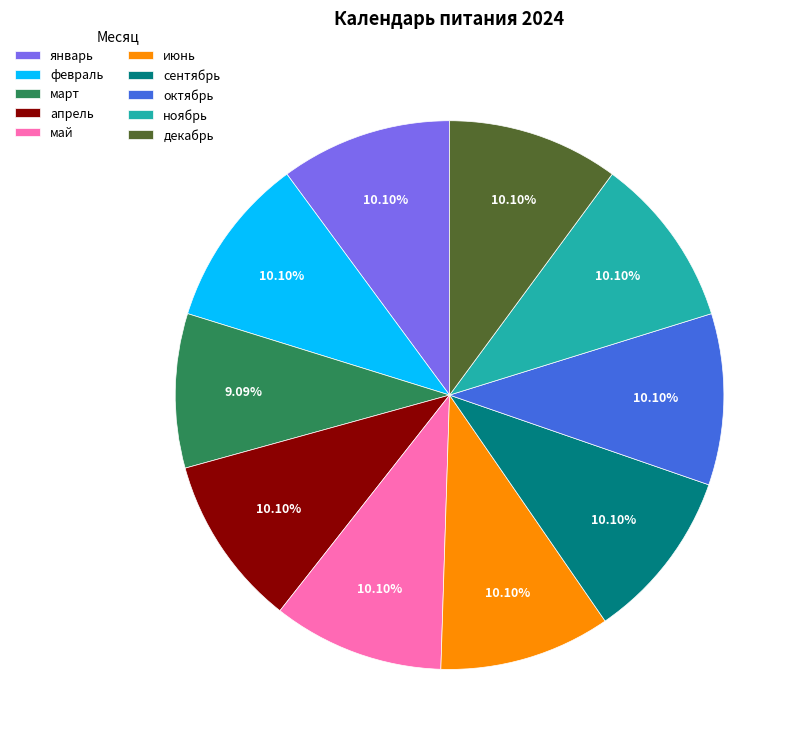

To the nearest percent, what is the combined percentage of декабрь and май?

20%